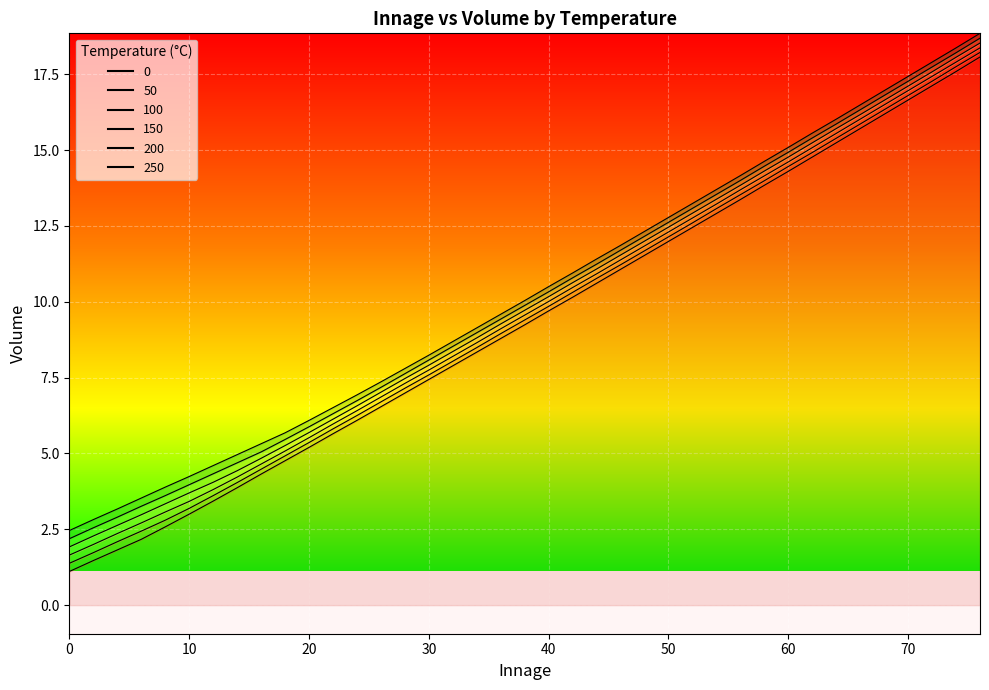

What is the maximum value for 50?

18.2